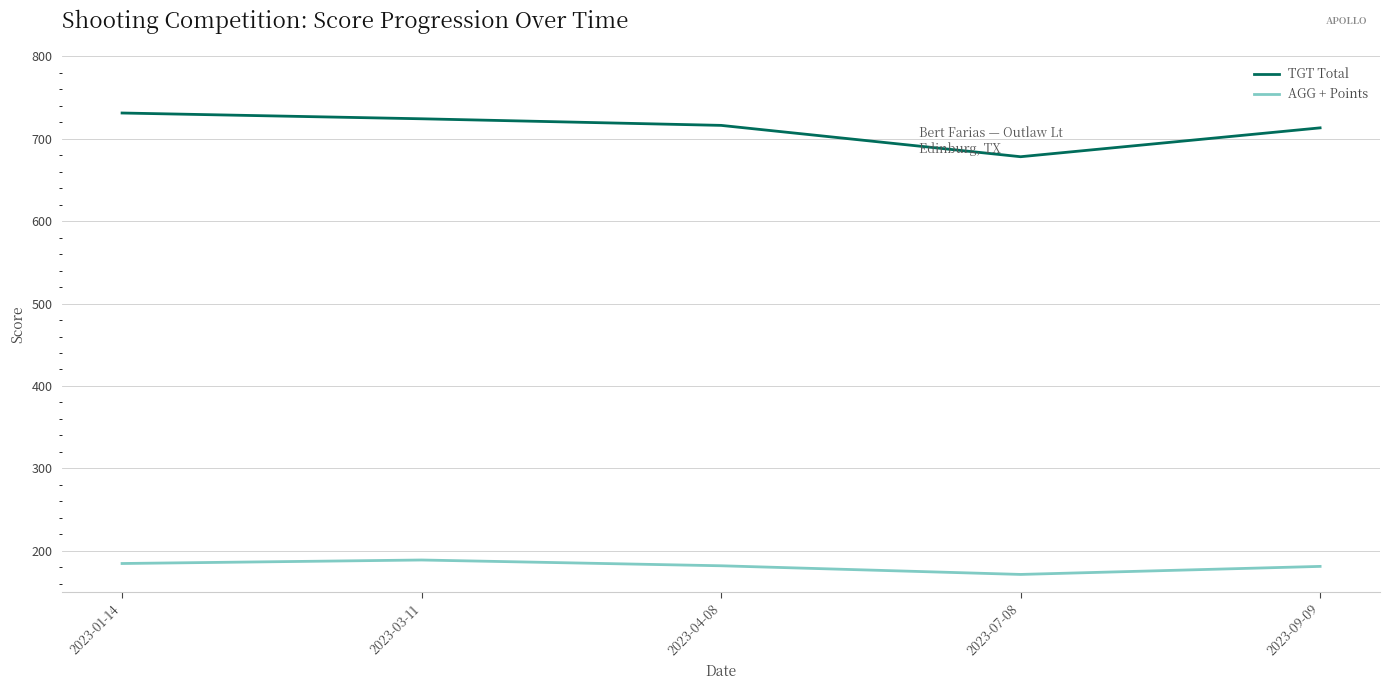

Which series has the largest range (max minus min)?

TGT Total